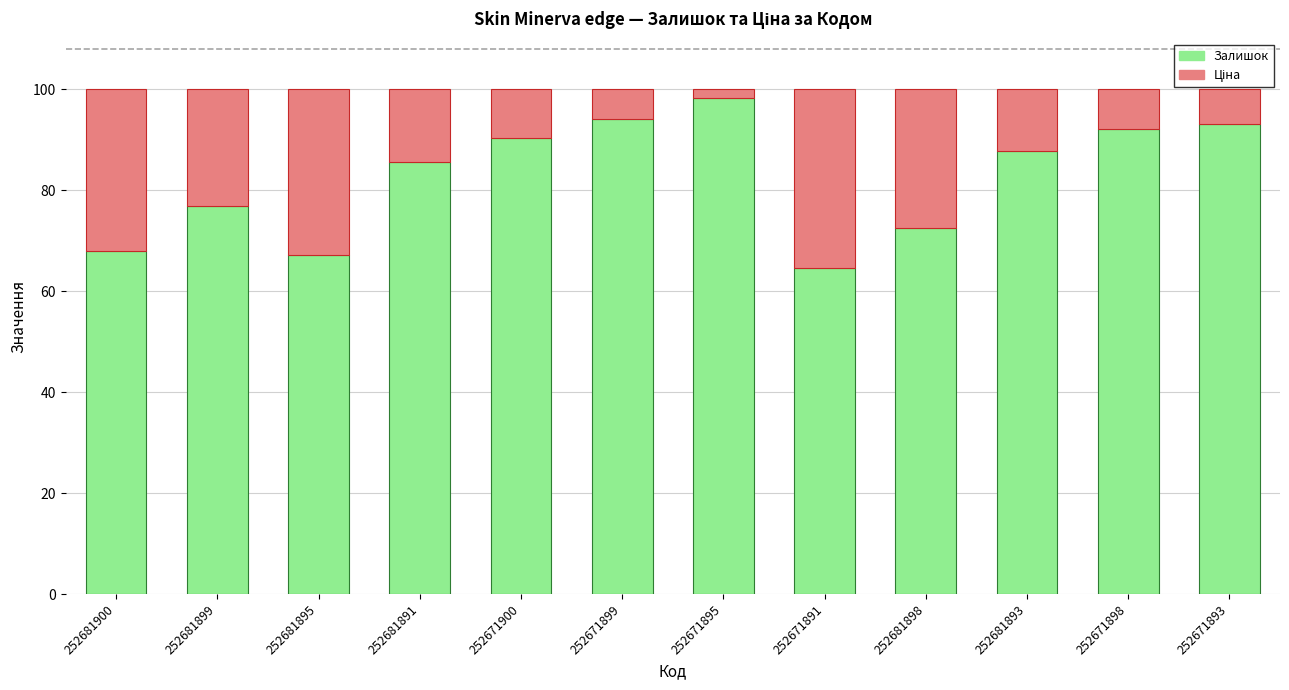

How many data points in Залишок are above 87?

6